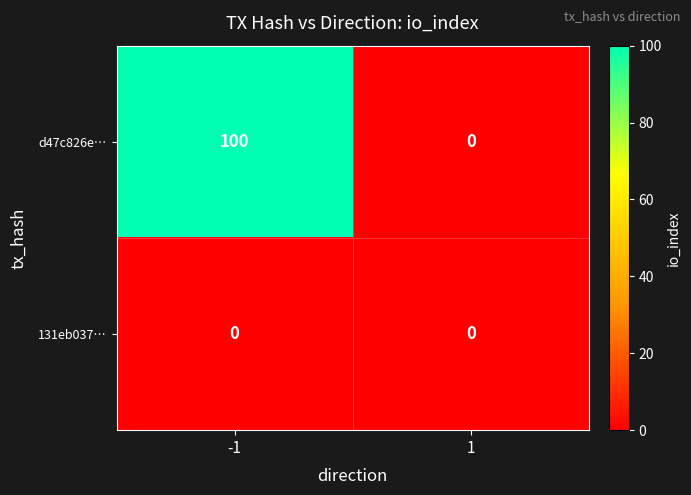

What is the difference between the d47c826e… values at 1 and -1?

100